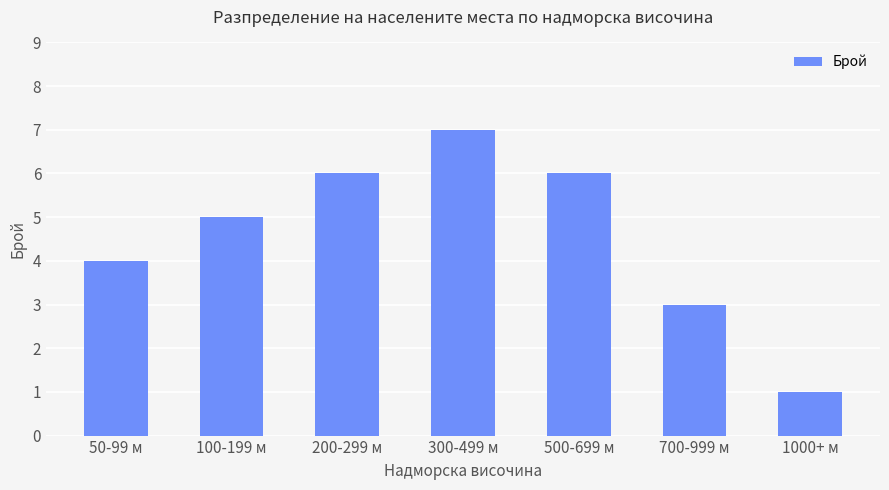

Are the bars horizontal?

No